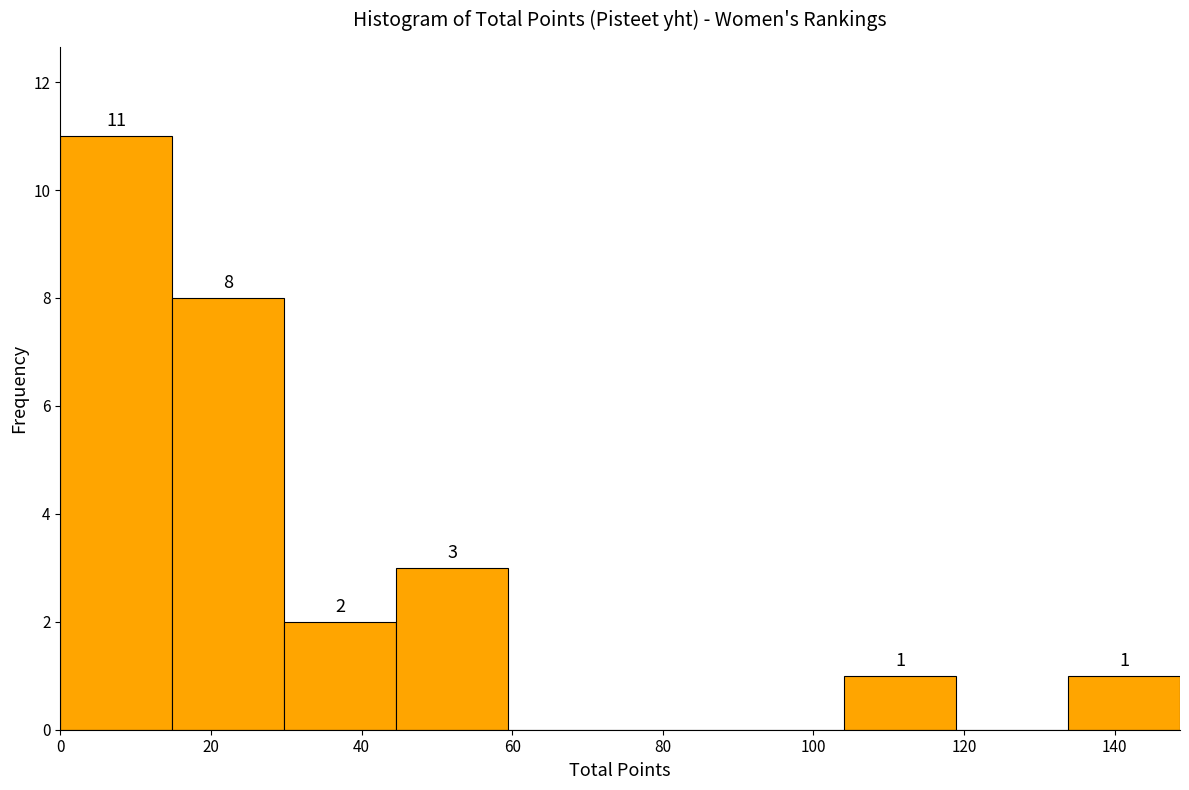

Over which range of the x-axis is the bar tallest?

0 to 14